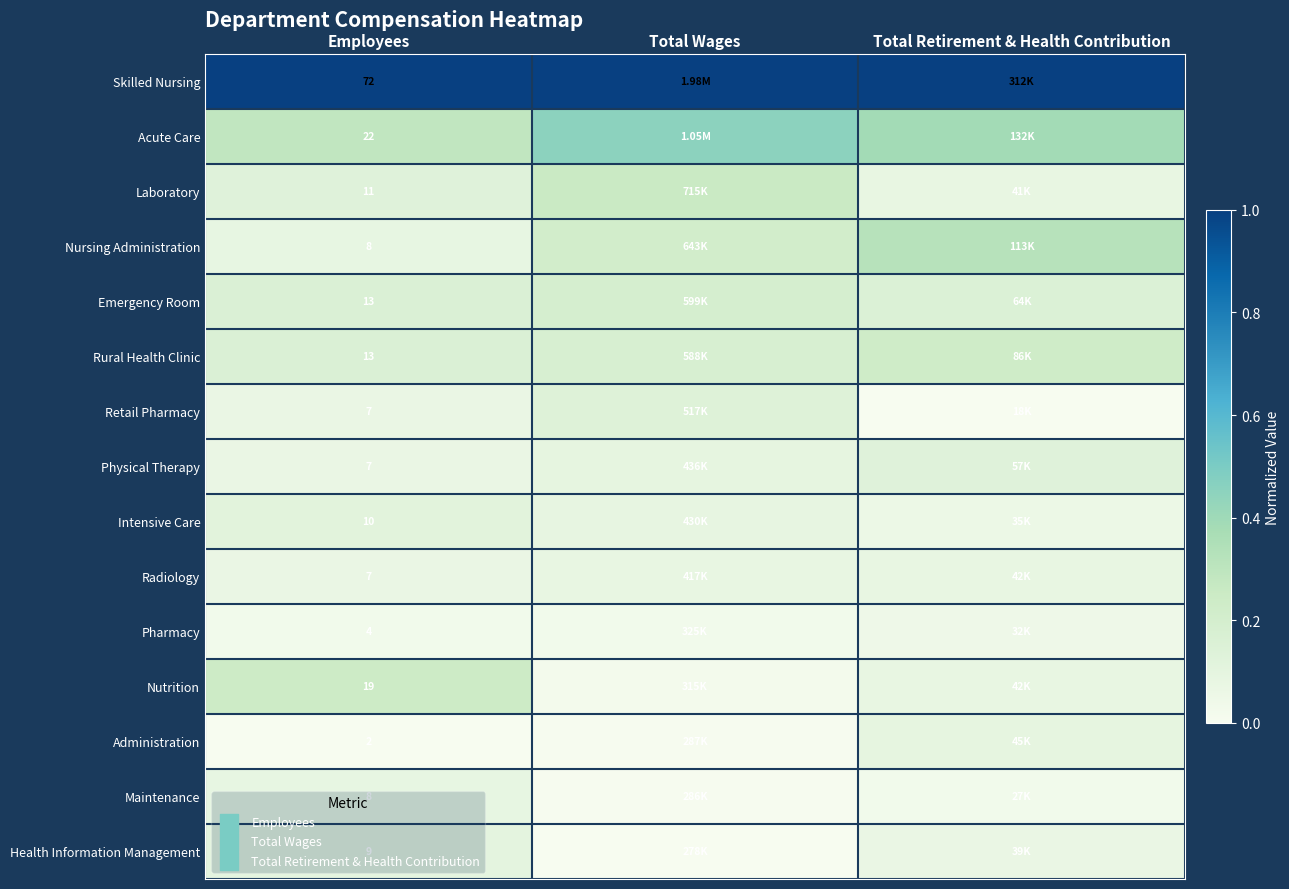

What is the spread (max minus min) of values at Total Wages?

1.0